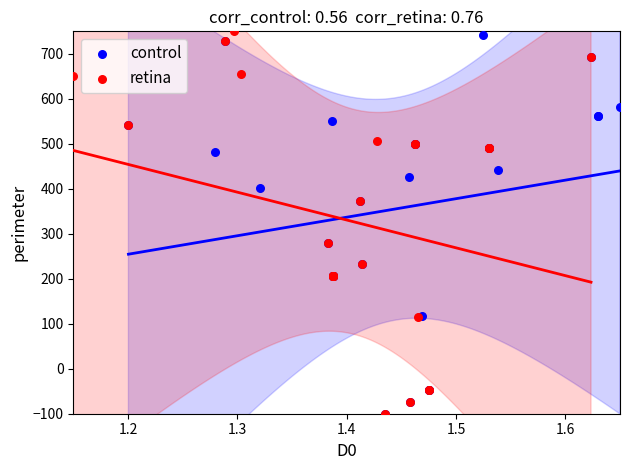

What are all the series names shown in the legend?

control, retina